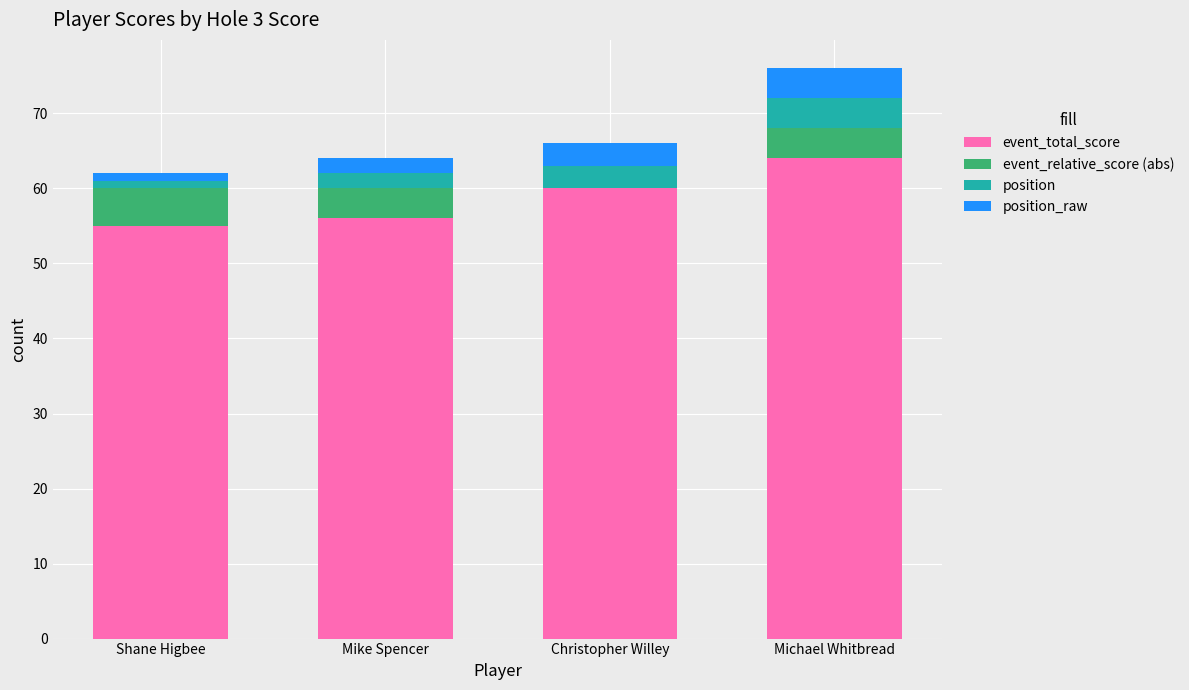

The value of event_total_score at Shane Higbee is 20. True or false?

False